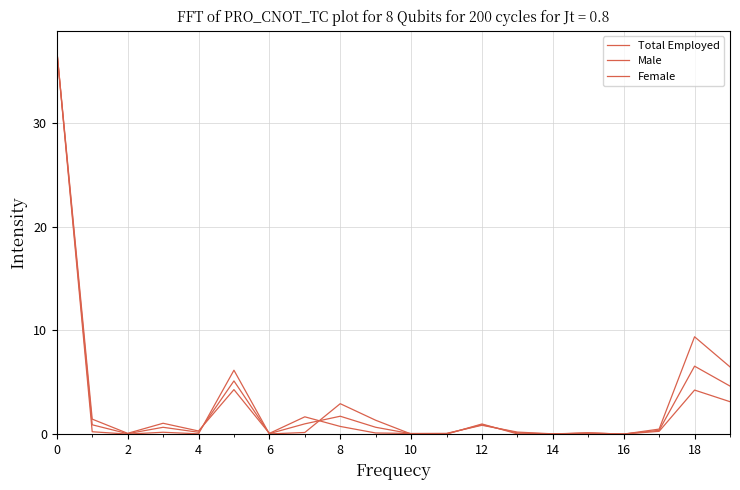

Reading left to right, what are all the values shown in this chart?

Total Employed: 37.0	0.9	0.1	0.7	0.2	5.1	0.1	1.0	1.7	0.7	0.0	0.0	0.9	0.1	0.0	0.1	0.0	0.4	6.6	4.6
Male: 37.0	1.5	0.1	1.1	0.3	4.3	0.1	1.7	0.7	0.1	0.1	0.1	0.9	0.2	0.0	0.1	0.0	0.3	4.3	3.1
Female: 37.0	0.2	0.0	0.2	0.0	6.2	0.0	0.2	2.9	1.3	0.0	0.0	1.0	0.0	0.0	0.1	0.0	0.5	9.4	6.5